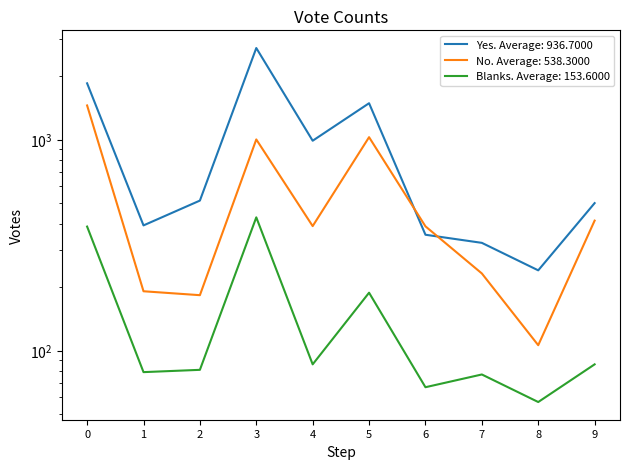

What is the value of the No point at the 2nd from the left?

191